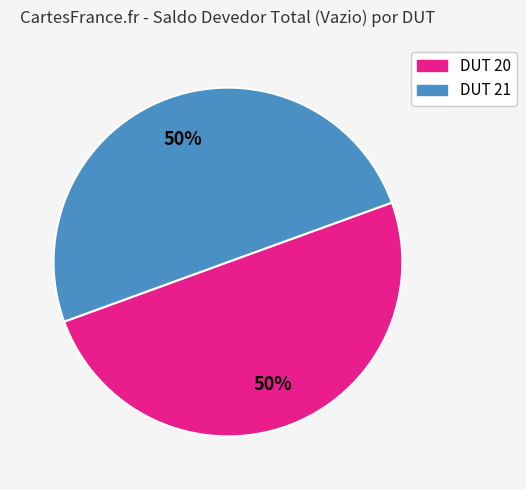

Is the sum of DUT 20 and DUT 21 greater than half?

Yes